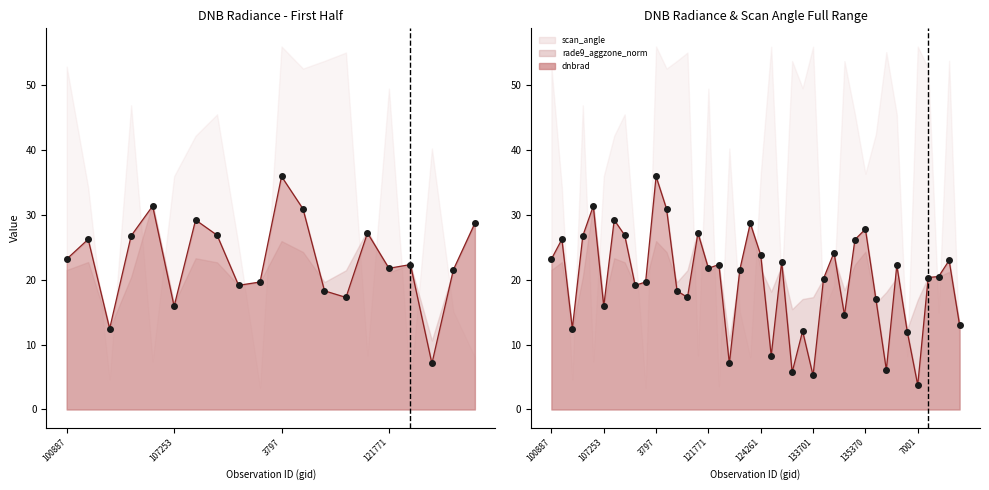

Which series has the largest Y range (max minus min)?

scan_angle